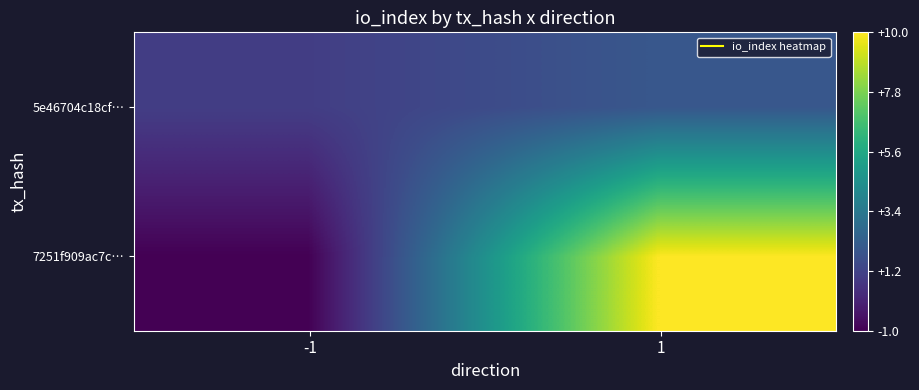

Which has a higher value, -1 or 1?

1